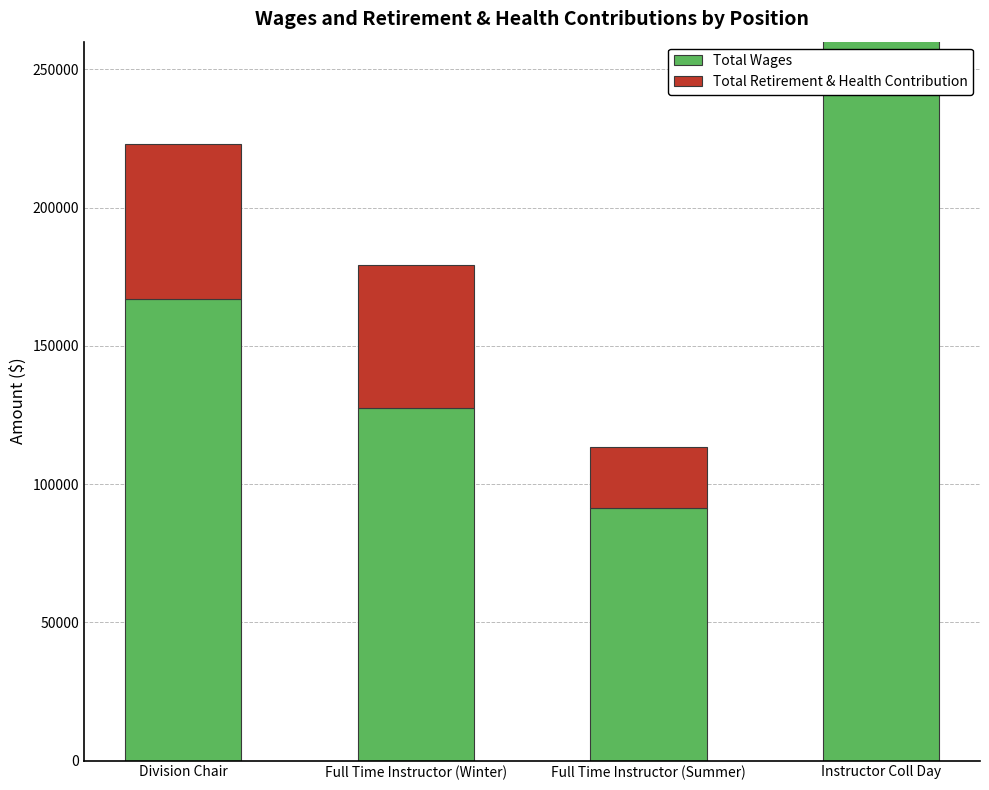

Reading left to right, what are all the values shown in this chart?

Total Wages: Division Chair=166878	Full Time Instructor (Winter)=127459	Full Time Instructor (Summer)=91219	Instructor Coll Day=375502
Total Retirement & Health Contribution: Division Chair=55936	Full Time Instructor (Winter)=51651	Full Time Instructor (Summer)=22010	Instructor Coll Day=17004